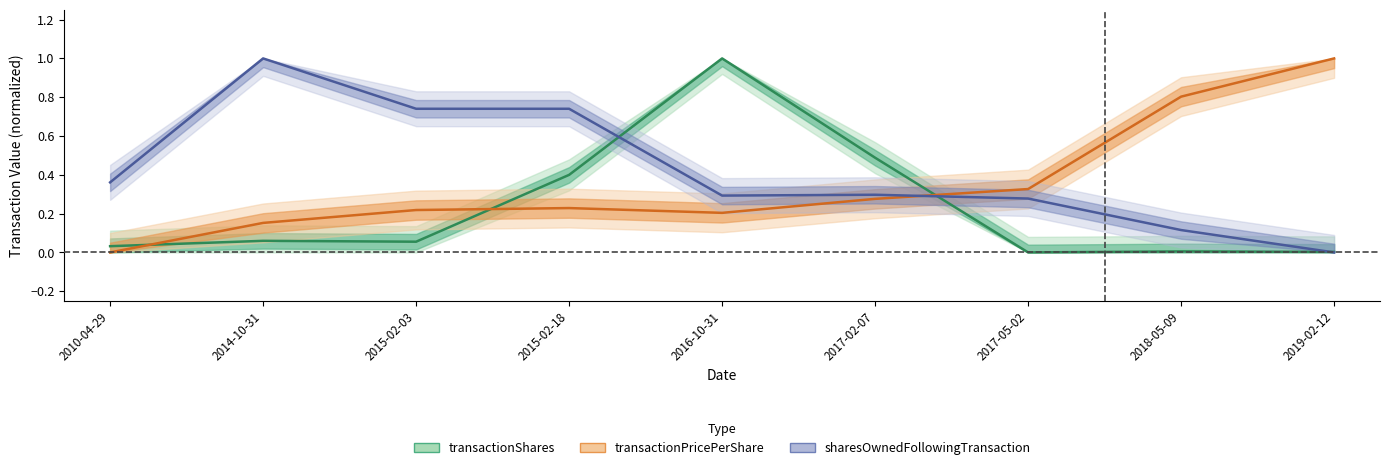

What are all the series names shown in the legend?

transactionShares, transactionPricePerShare, sharesOwnedFollowingTransaction